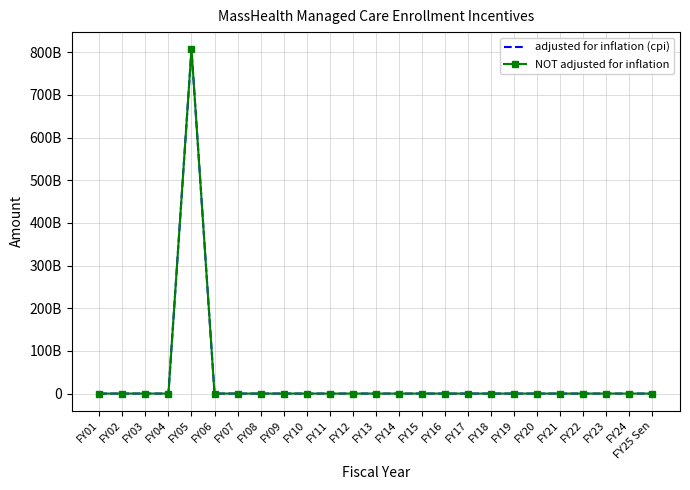

Which series has the widest spread of values?

adjusted for inflation (cpi)